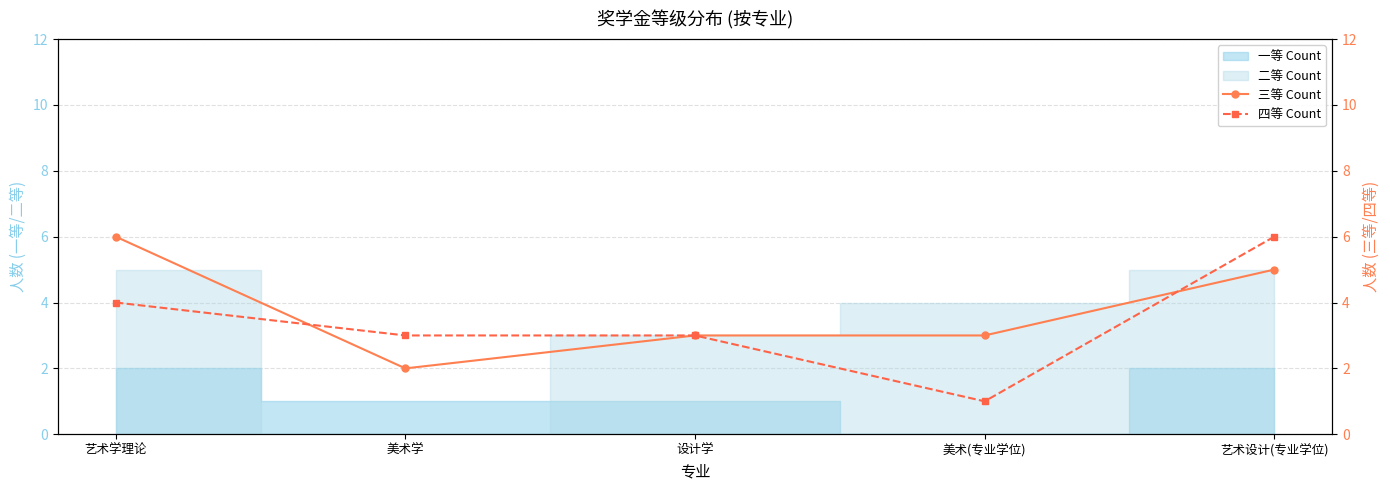

The 四等 Count series shows 6 at 艺术设计(专业学位). True or false?

True